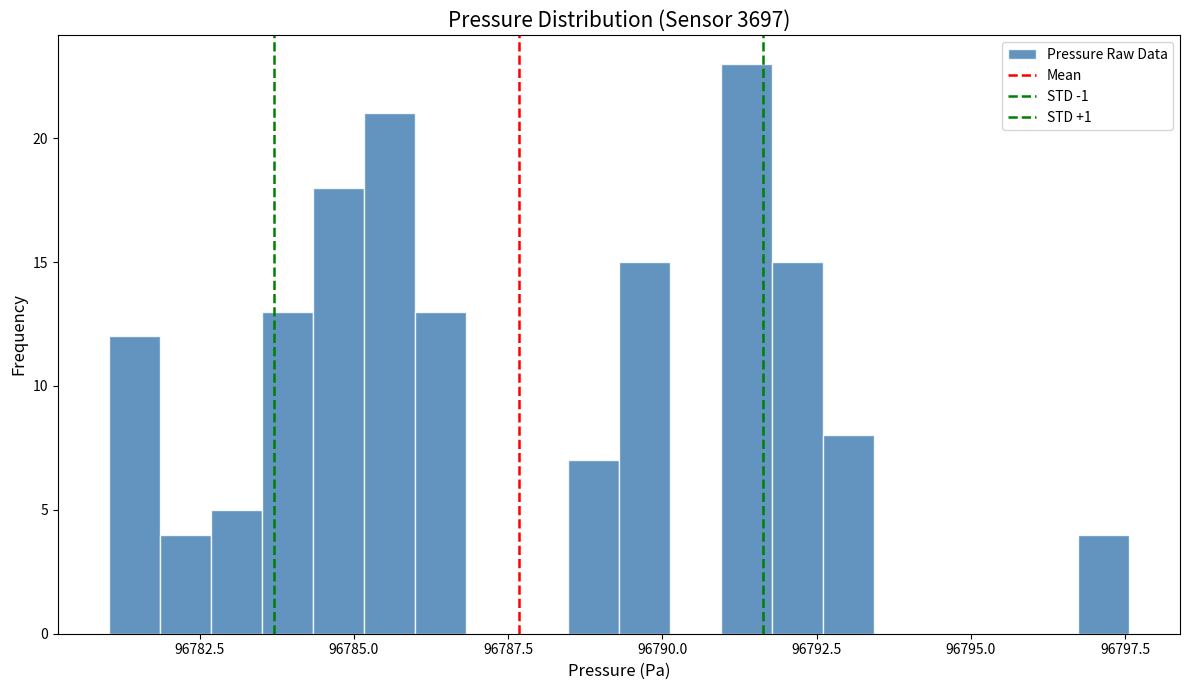

Around what value on the x-axis is the tallest bar? Give the approximate position of its centre, as read against the axis.

96791.5